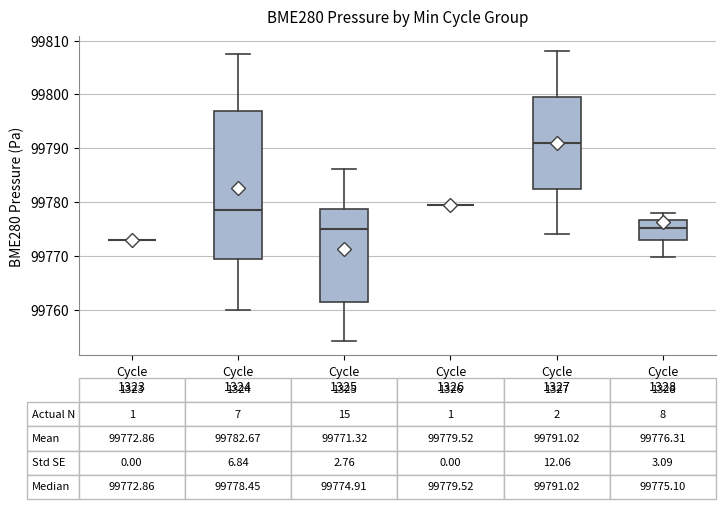

Comparing the boxes themselves (not the whiskers), which one is the tallest?

Cycle 1324